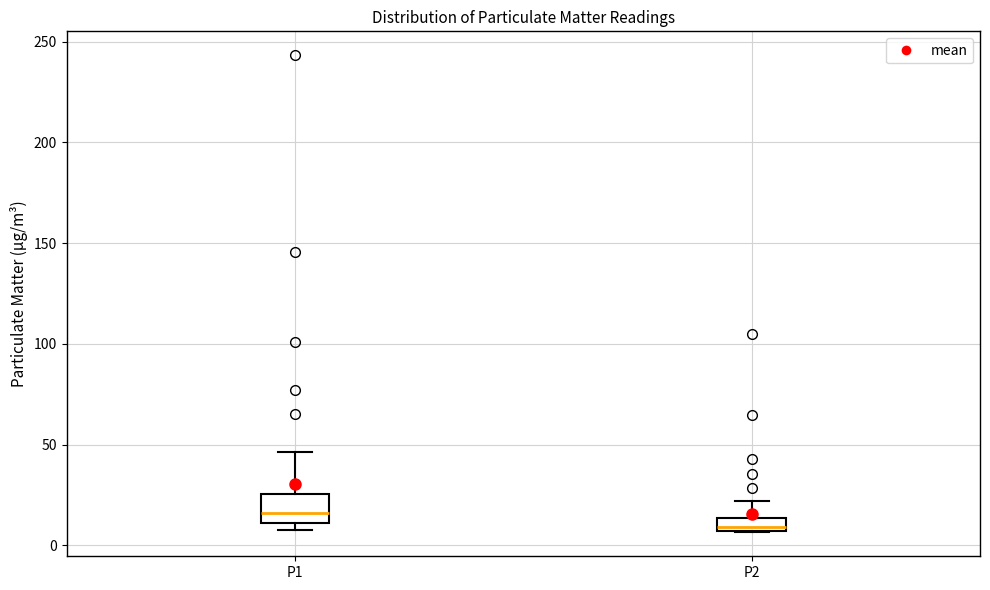

Which box's median line is the lowest?

P2